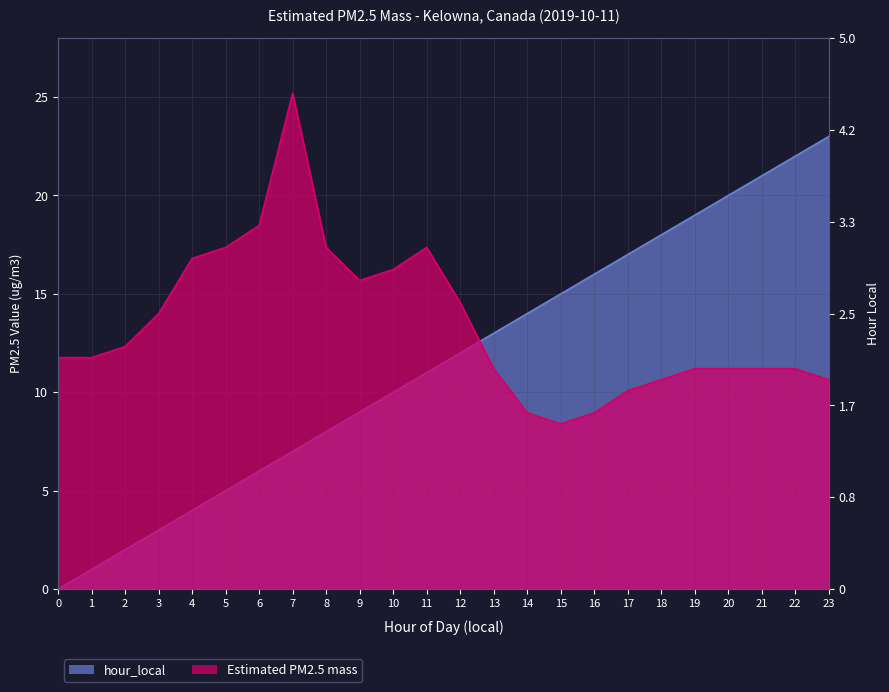

Is the value of Estimated PM2.5 mass at 10 greater than the value of hour_local at 6?

Yes